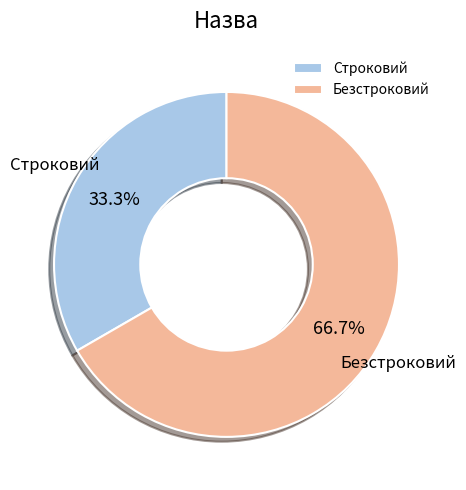

Combined, what portion of the pie is Безстроковий and Строковий?

100.0%